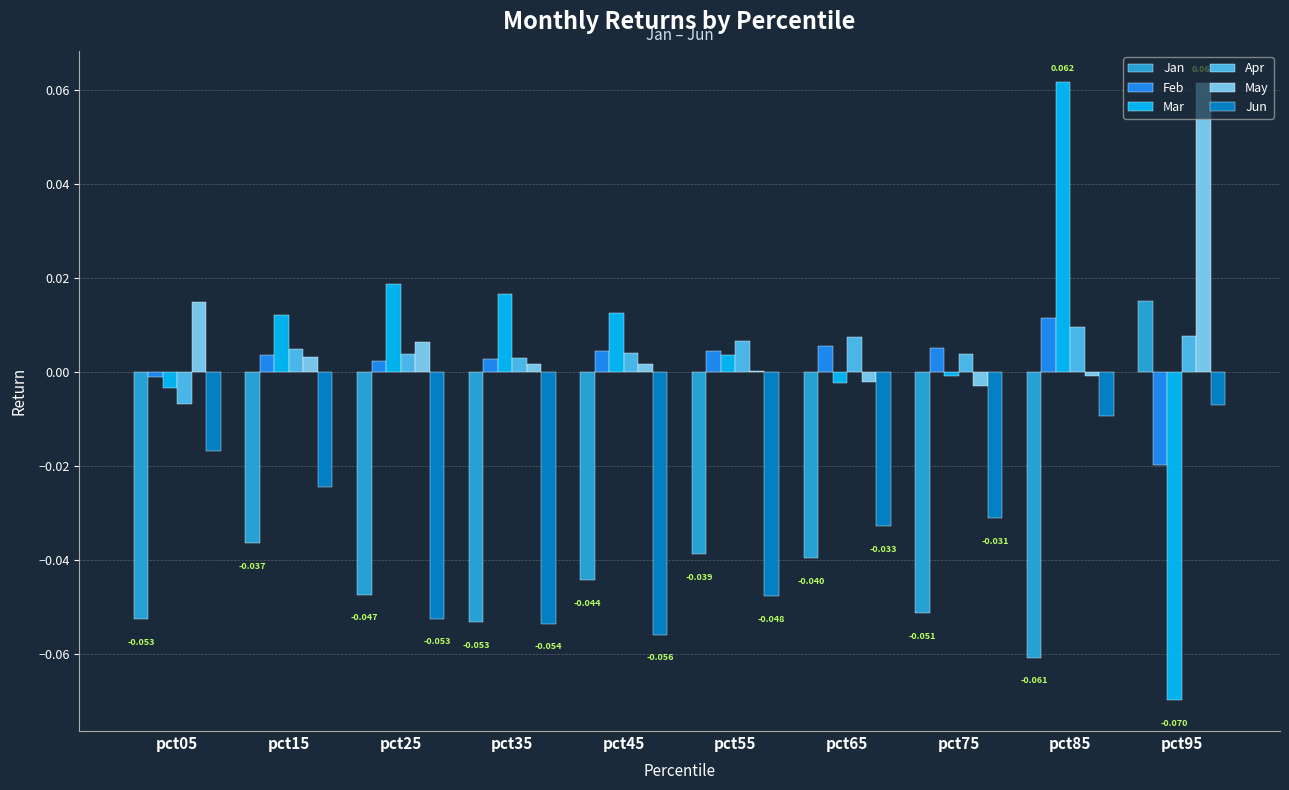

At pct15, list the series in order from smallest to largest.

Jan, Jun, May, Feb, Apr, Mar